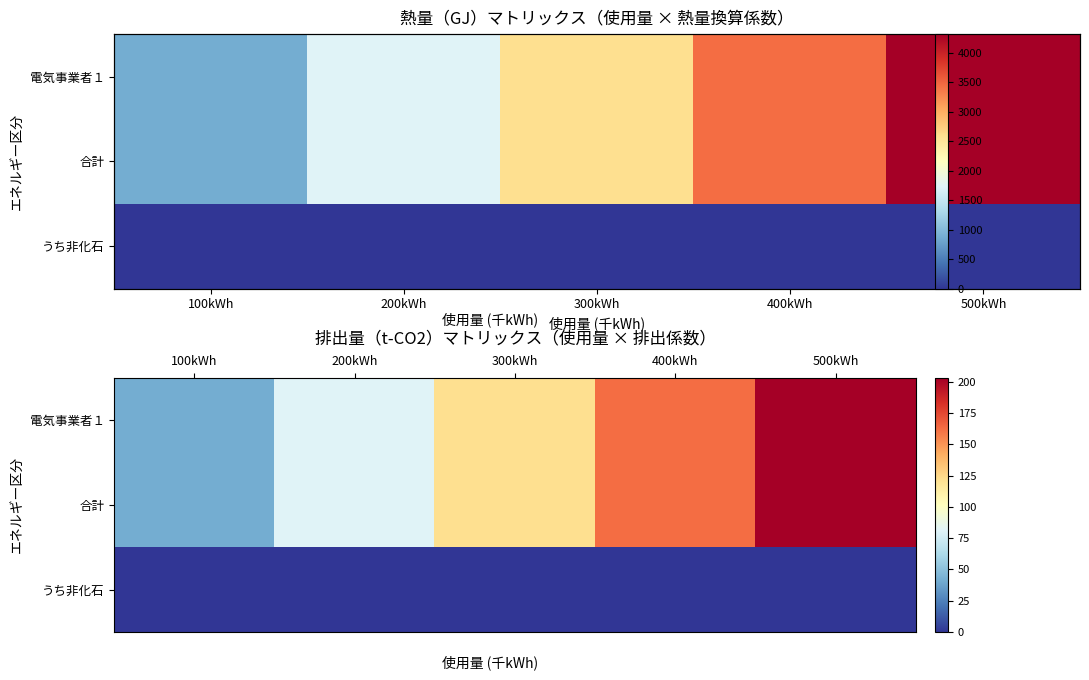

Rank the categories by 合計 value from highest to lowest.

500kWh, 400kWh, 300kWh, 200kWh, 100kWh